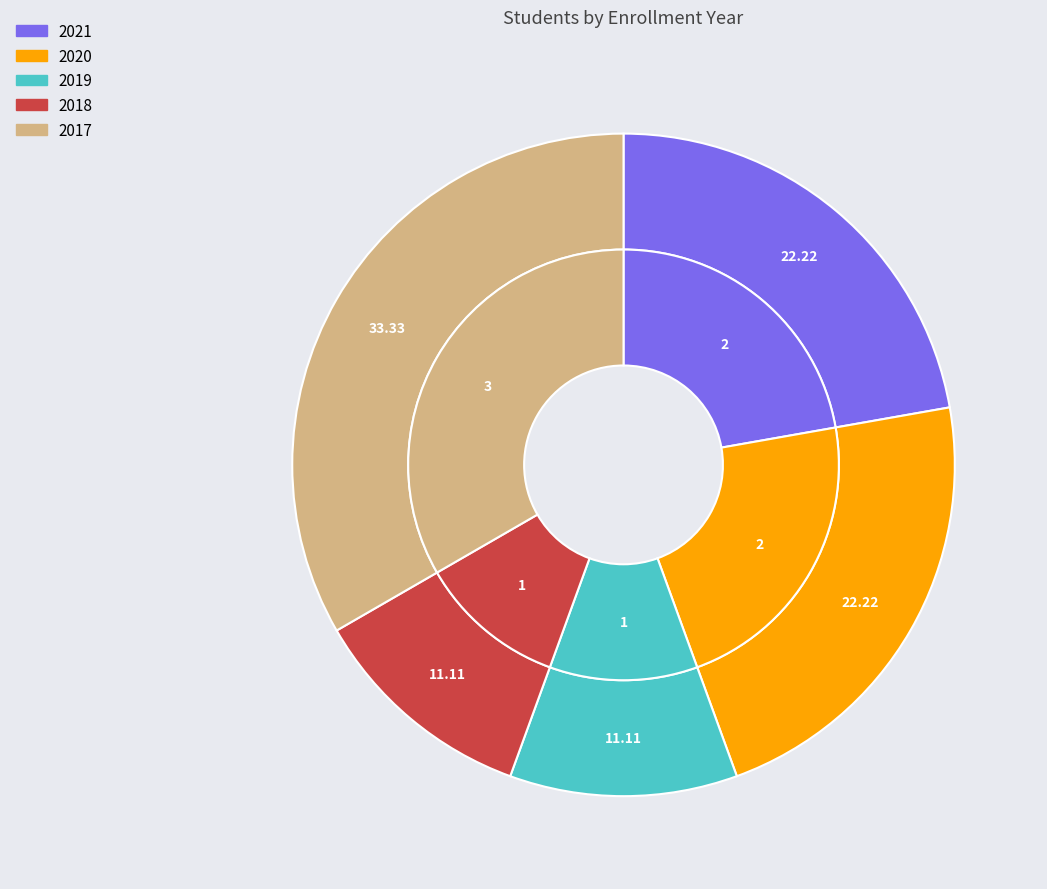

To the nearest percent, what is the combined percentage of 2018 and 2019?

22%